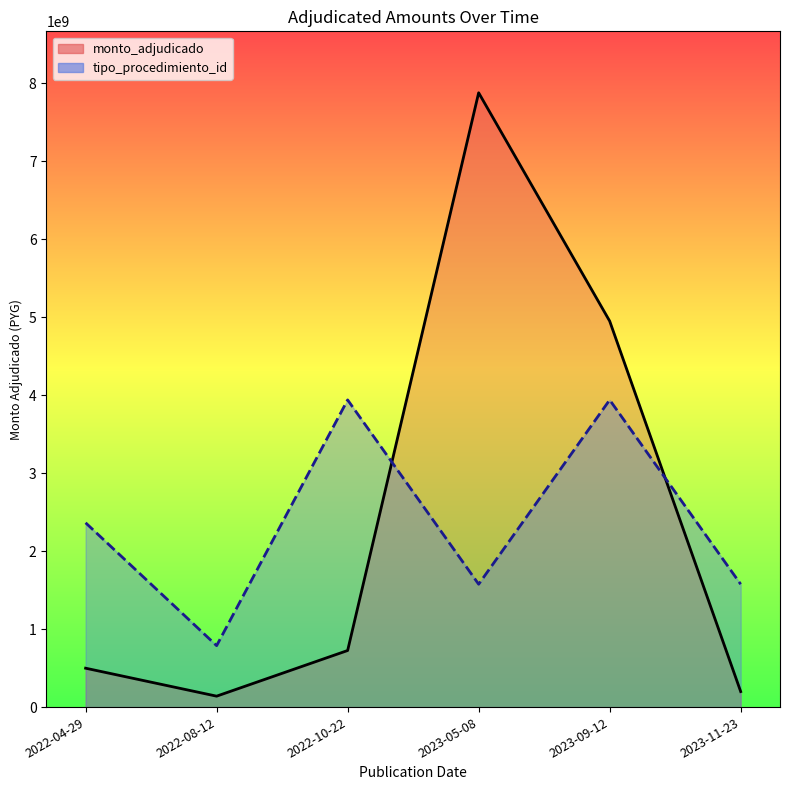

What position from the right is 2022-10-22?

4